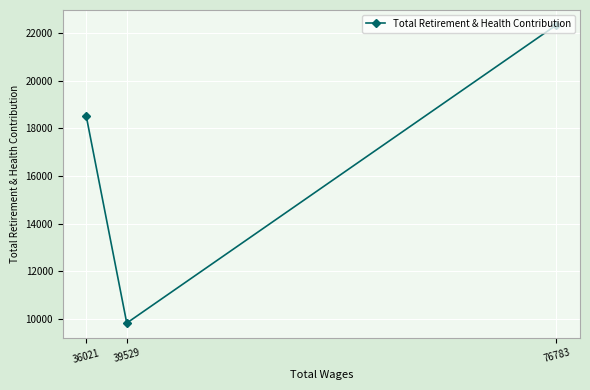

Which category has the highest value across all series?

76783